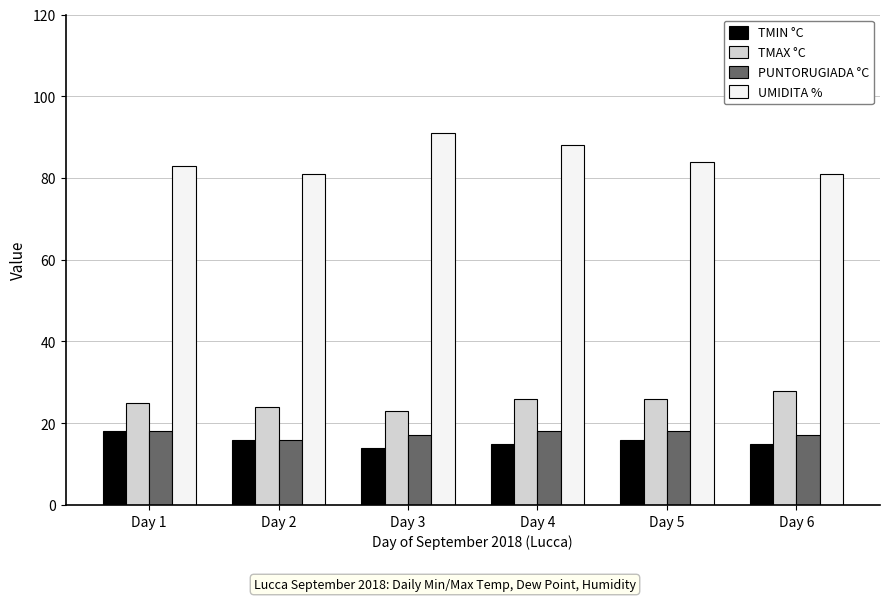

At how many categories does at least one series exceed 71?

6